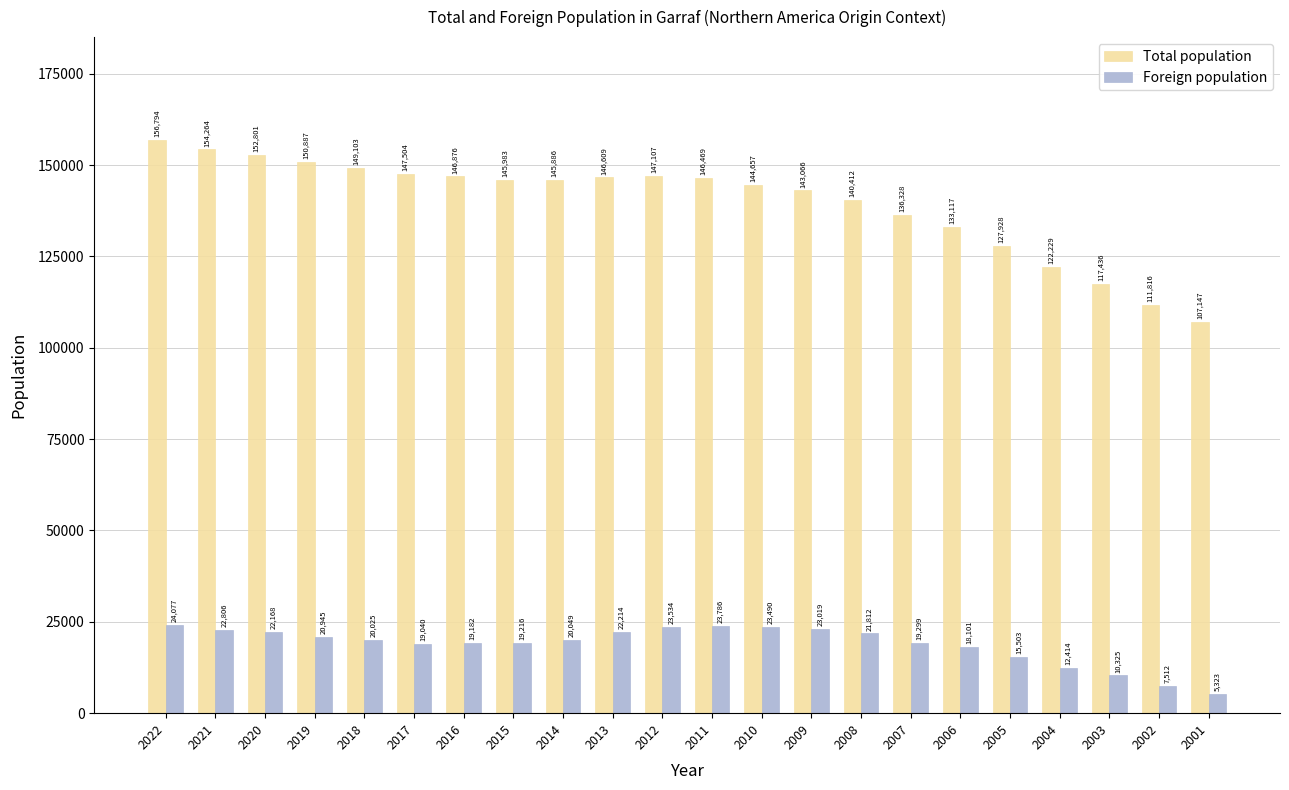

What is the sum of all Foreign population values?

413840